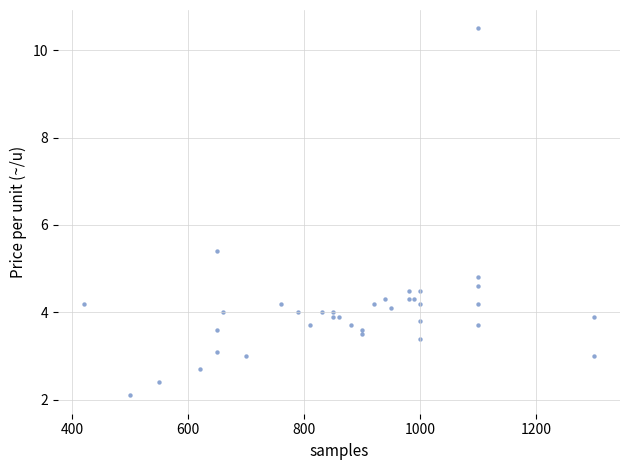

What is the range of X values (max minus min)?

880.0